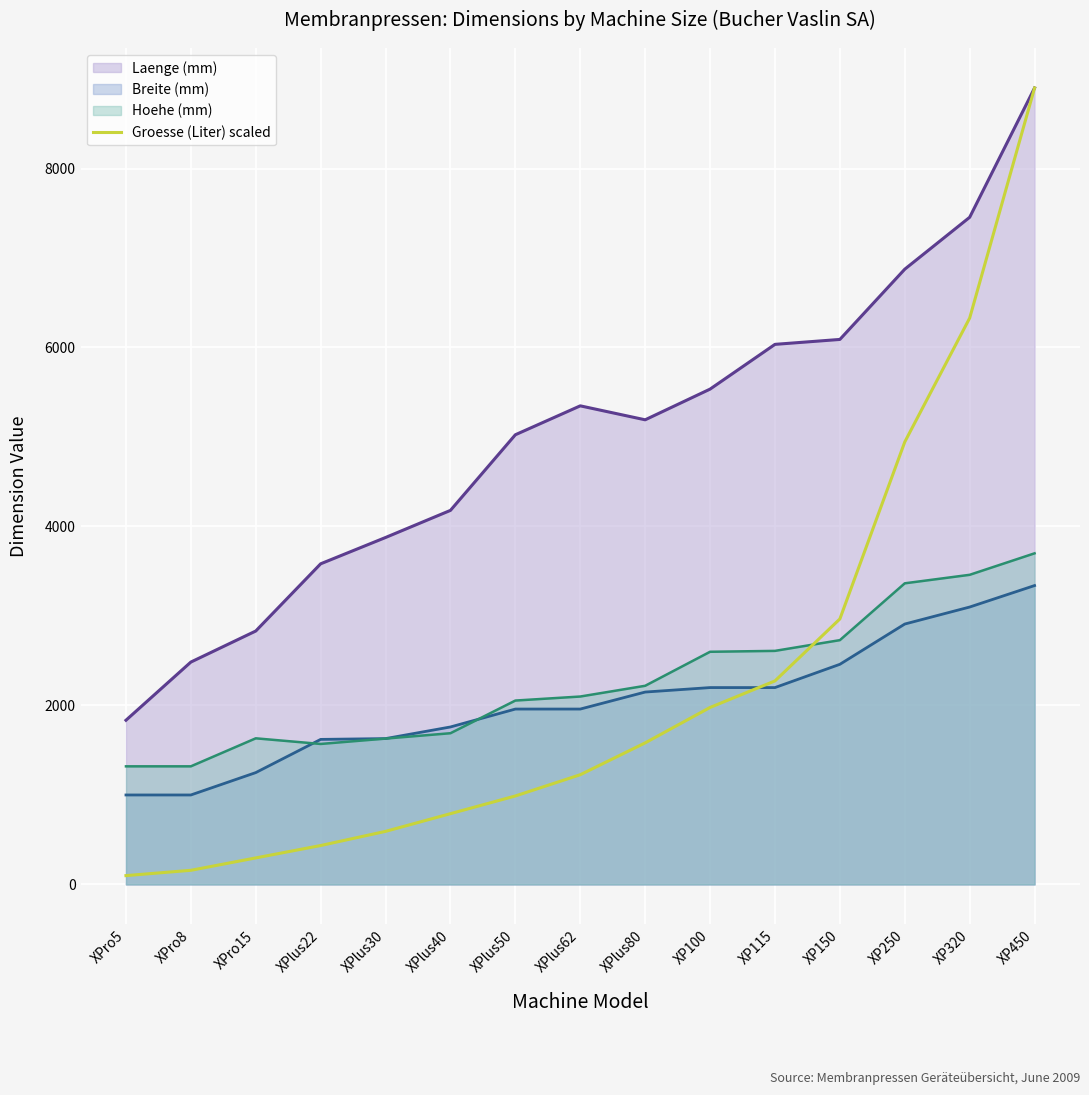

True or false: Groesse (Liter) scaled has more than 0 points higher than both neighbors.

False